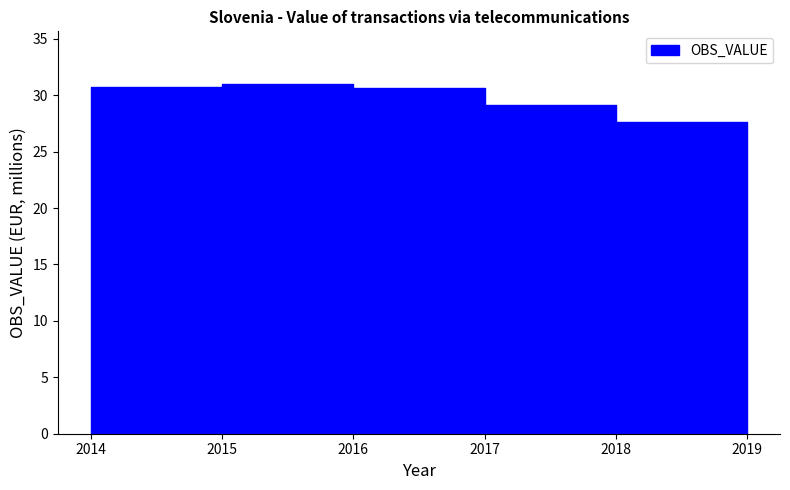

What is the value of the 6th point from the left?

25.6